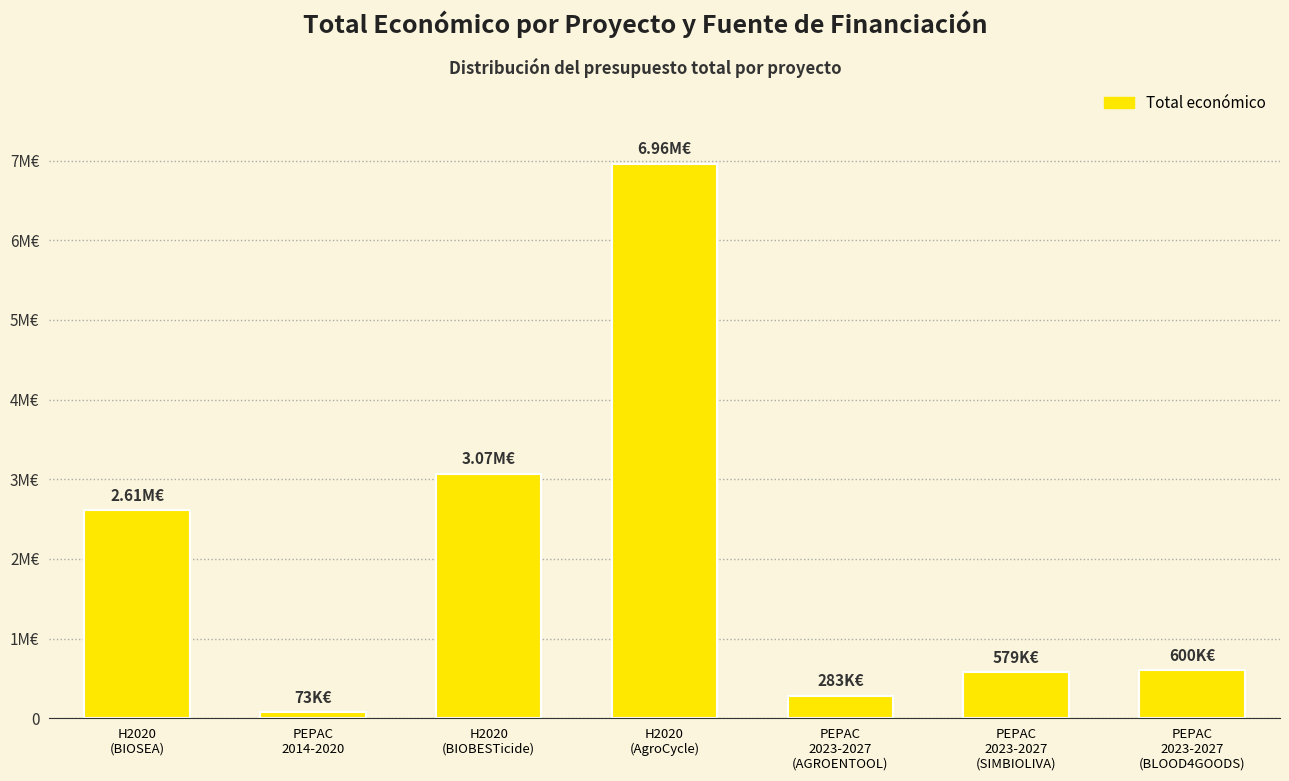

Does the chart contain any negative values?

No